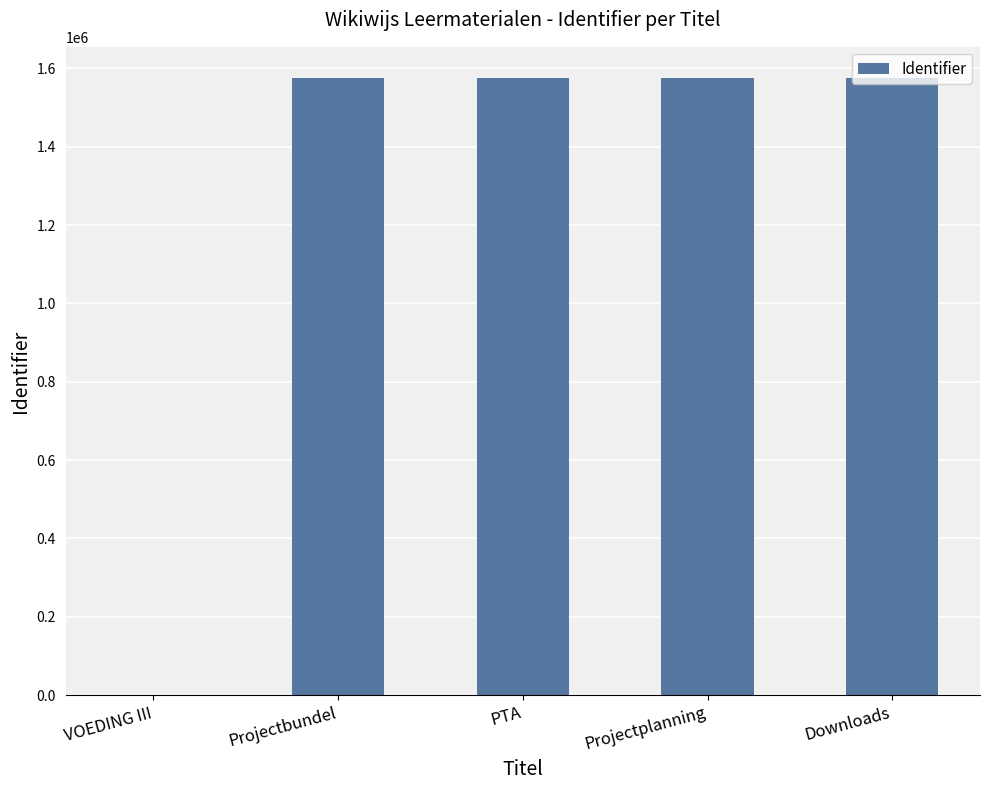

What is the difference between the values at Downloads and PTA?

2